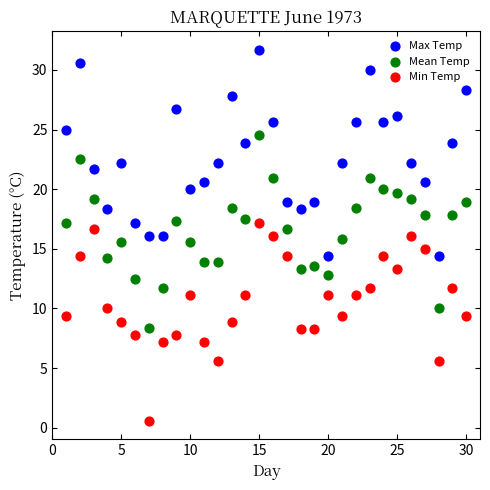

Which series reaches the maximum Y coordinate?

Max Temp